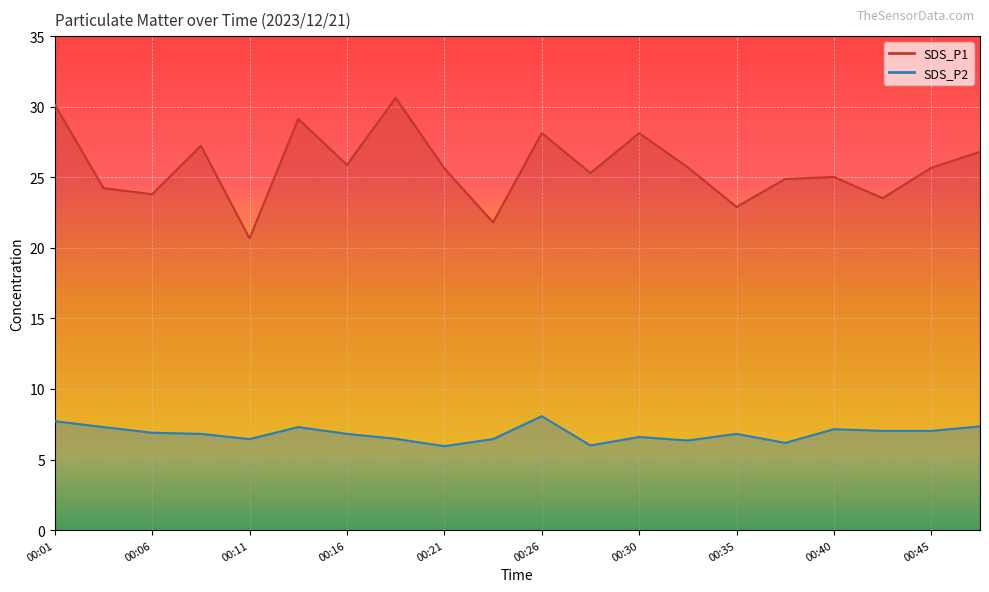

The SDS_P2 series shows 6.5 at 00:11. True or false?

True